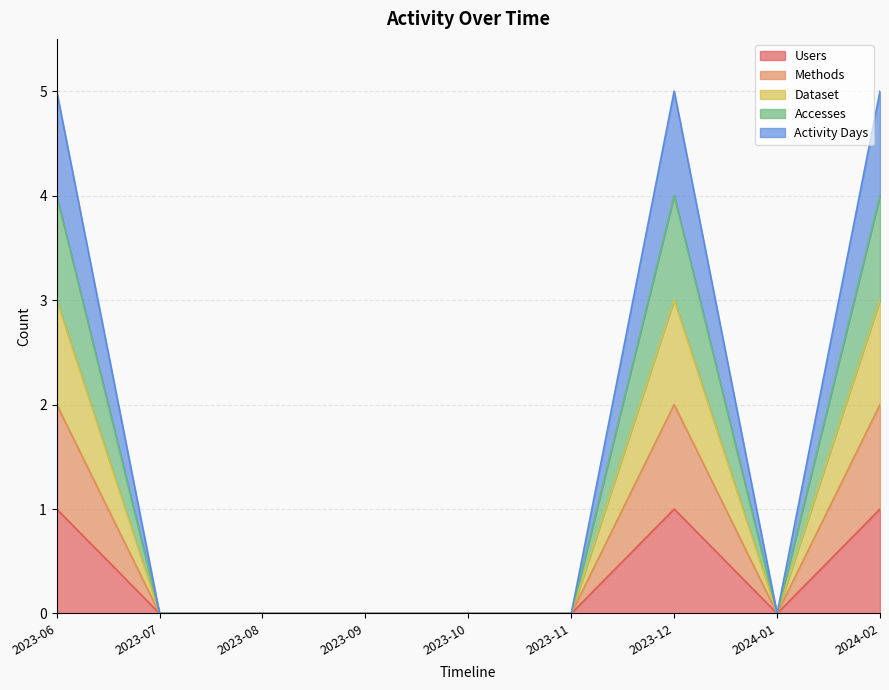

Does the chart have visible grid lines?

Yes